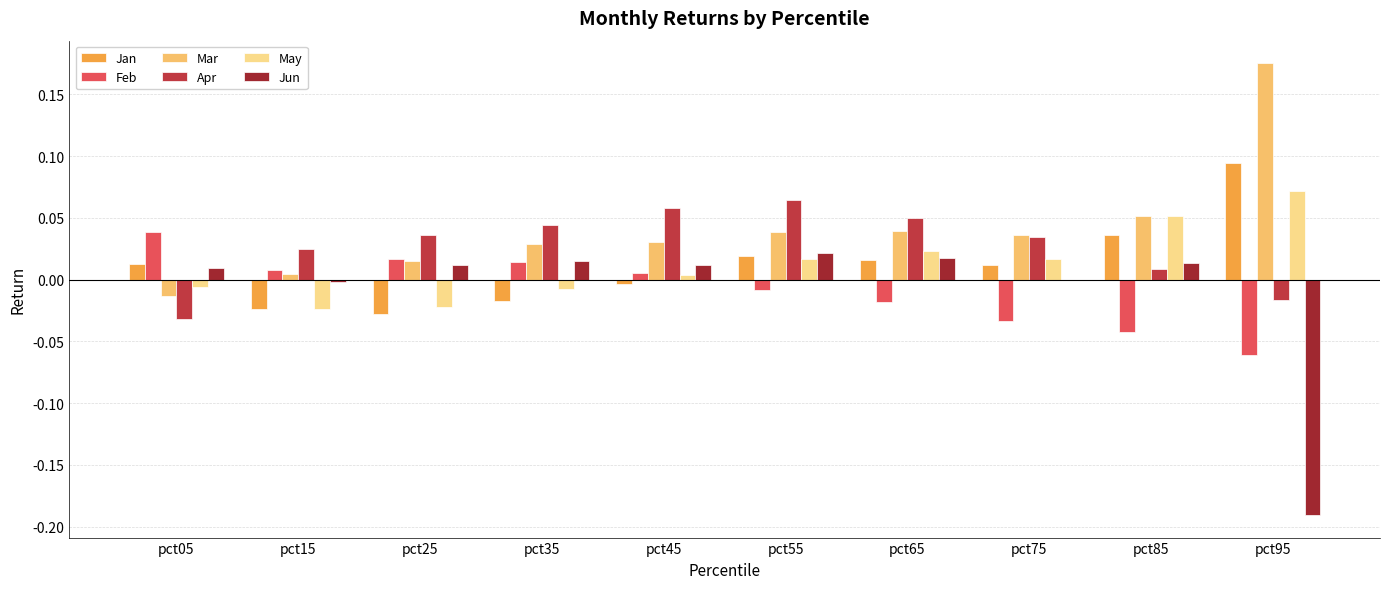

Which category has the highest value in the Feb series?

pct05